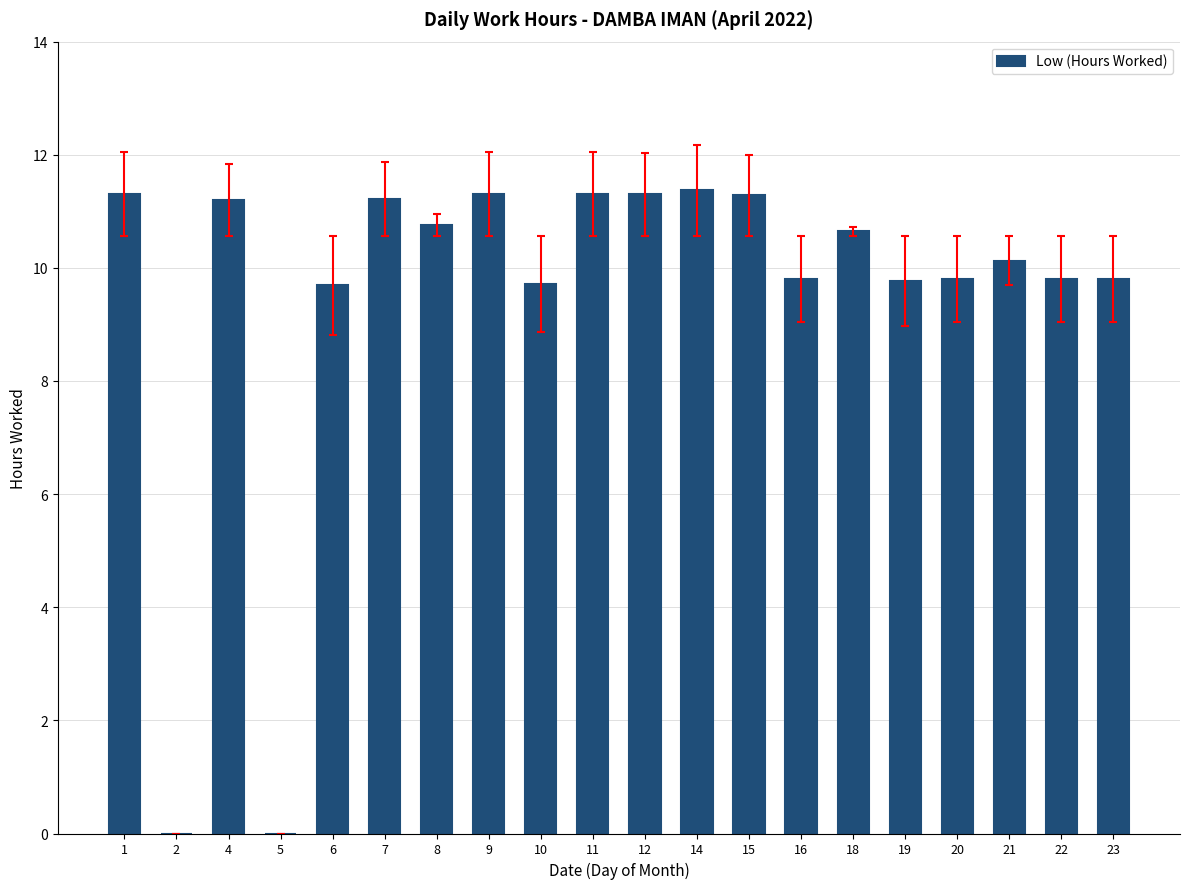

What is the change in value from 15 to 23?

-1.5